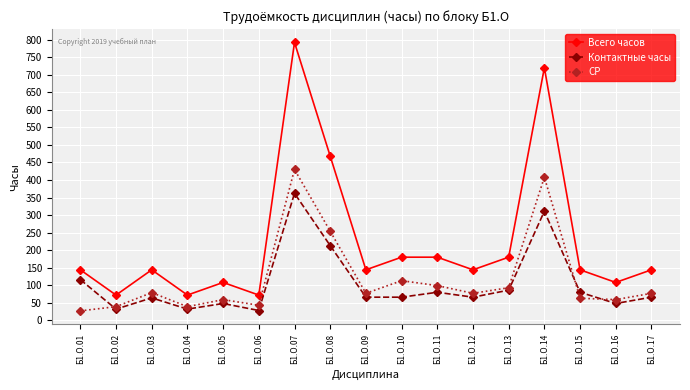

What is the difference between the Всего часов values at Б1.О.13 and Б1.О.02?

108